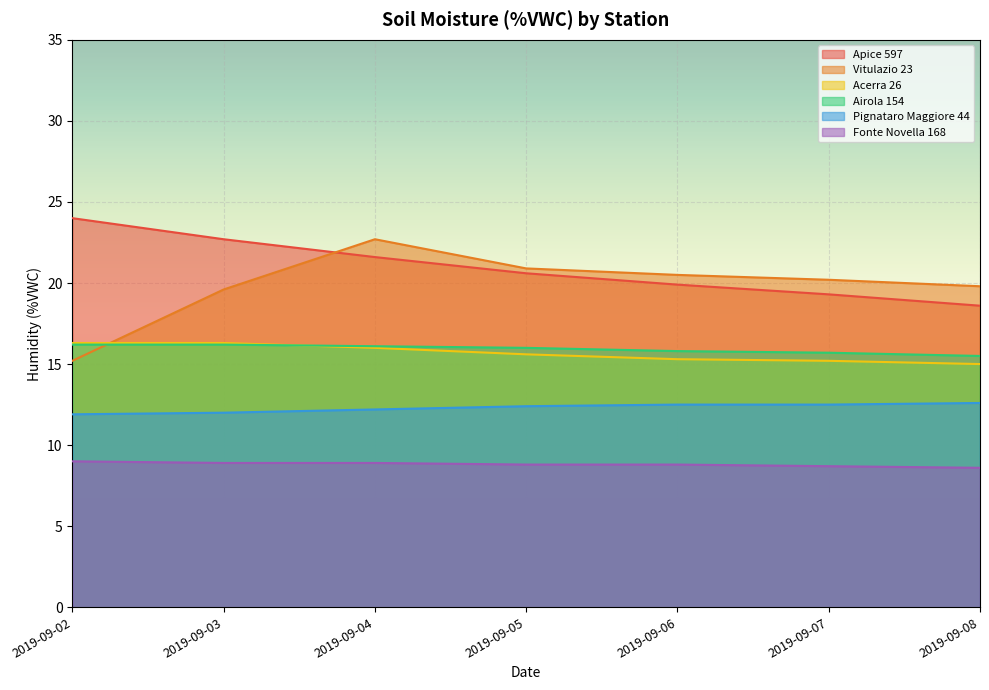

Reading left to right, transcribe all the data shown in this chart.

Apice 597: 24.0	22.7	21.6	20.6	19.9	19.3	18.6
Vitulazio 23: 15.2	19.6	22.7	20.9	20.5	20.2	19.8
Acerra 26: 16.3	16.3	16.0	15.6	15.3	15.2	15.0
Airola 154: 16.2	16.2	16.1	16.0	15.8	15.7	15.5
Pignataro Maggiore 44: 11.9	12.0	12.2	12.4	12.5	12.5	12.6
Fonte Novella 168: 9.0	8.9	8.9	8.8	8.8	8.7	8.6